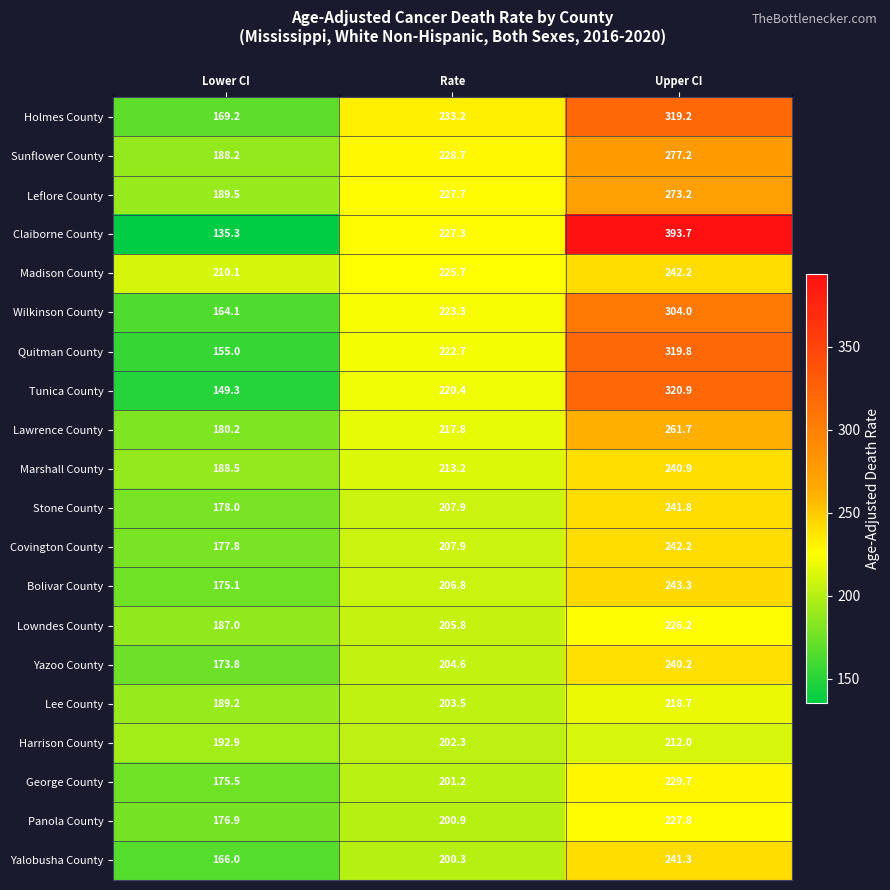

At which category is the sum across all series the highest?

Upper CI